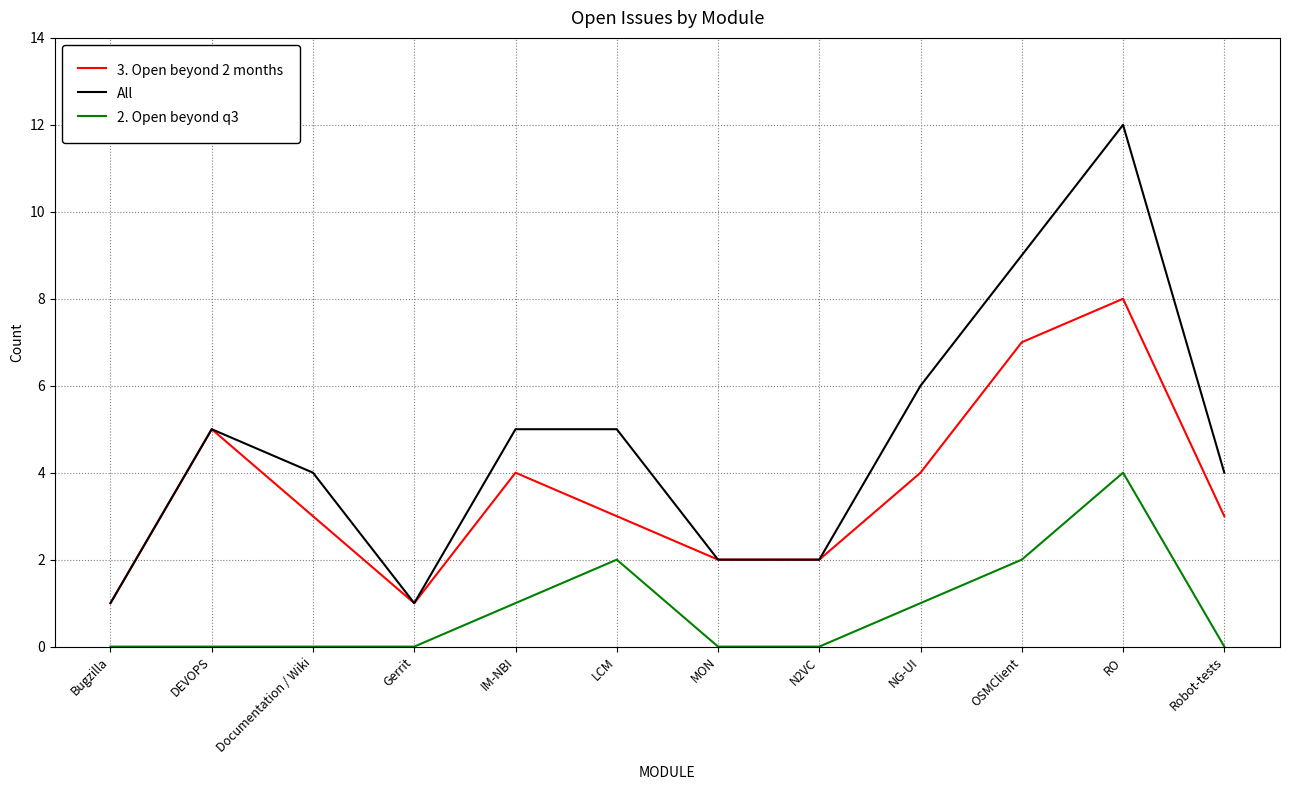

List the series in order of their peak value, highest first.

All, 3. Open beyond 2 months, 2. Open beyond q3